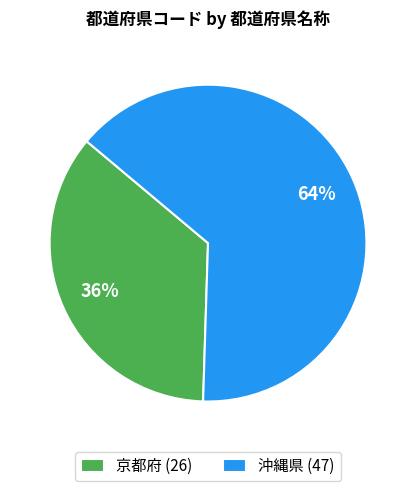

Which category accounts for the majority?

沖縄県